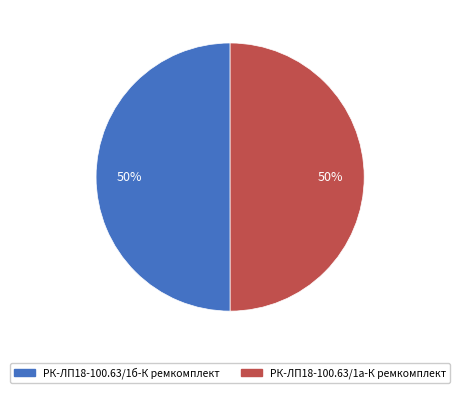

Approximately how many times larger is the value at РК-ЛП18-100.63/1а-К ремкомплект compared to РК-ЛП18-100.63/1б-К ремкомплект?

1.0